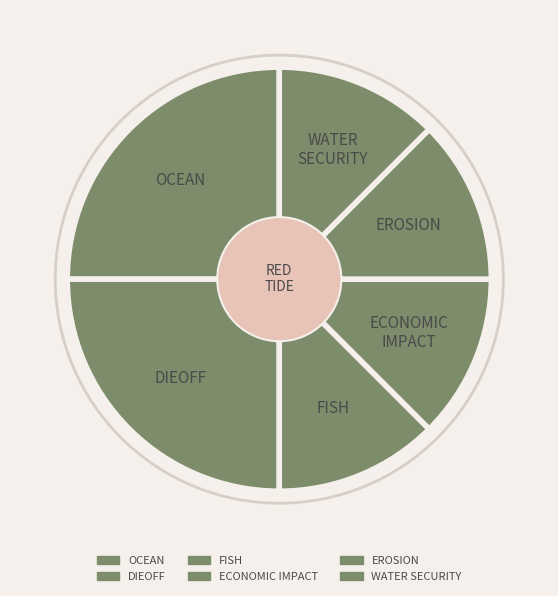

Is the sum of WATER SECURITY and OCEAN greater than half?

No